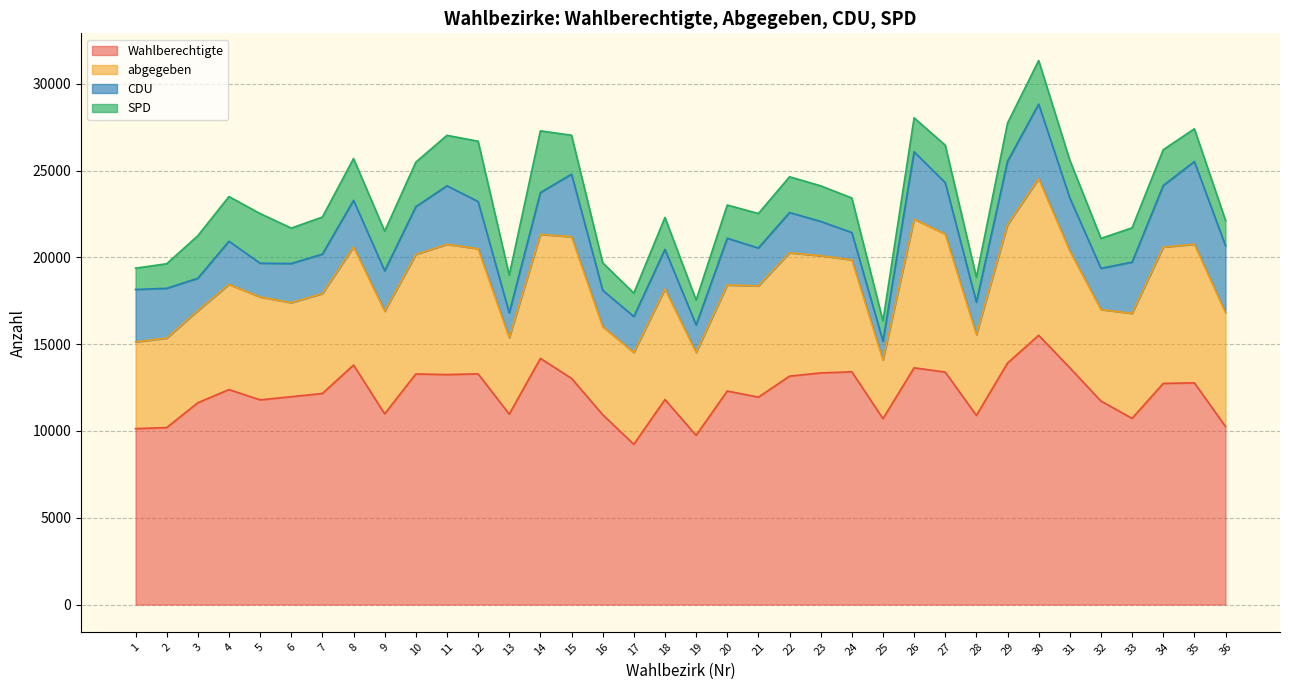

What is the minimum value shown in the chart?

1093